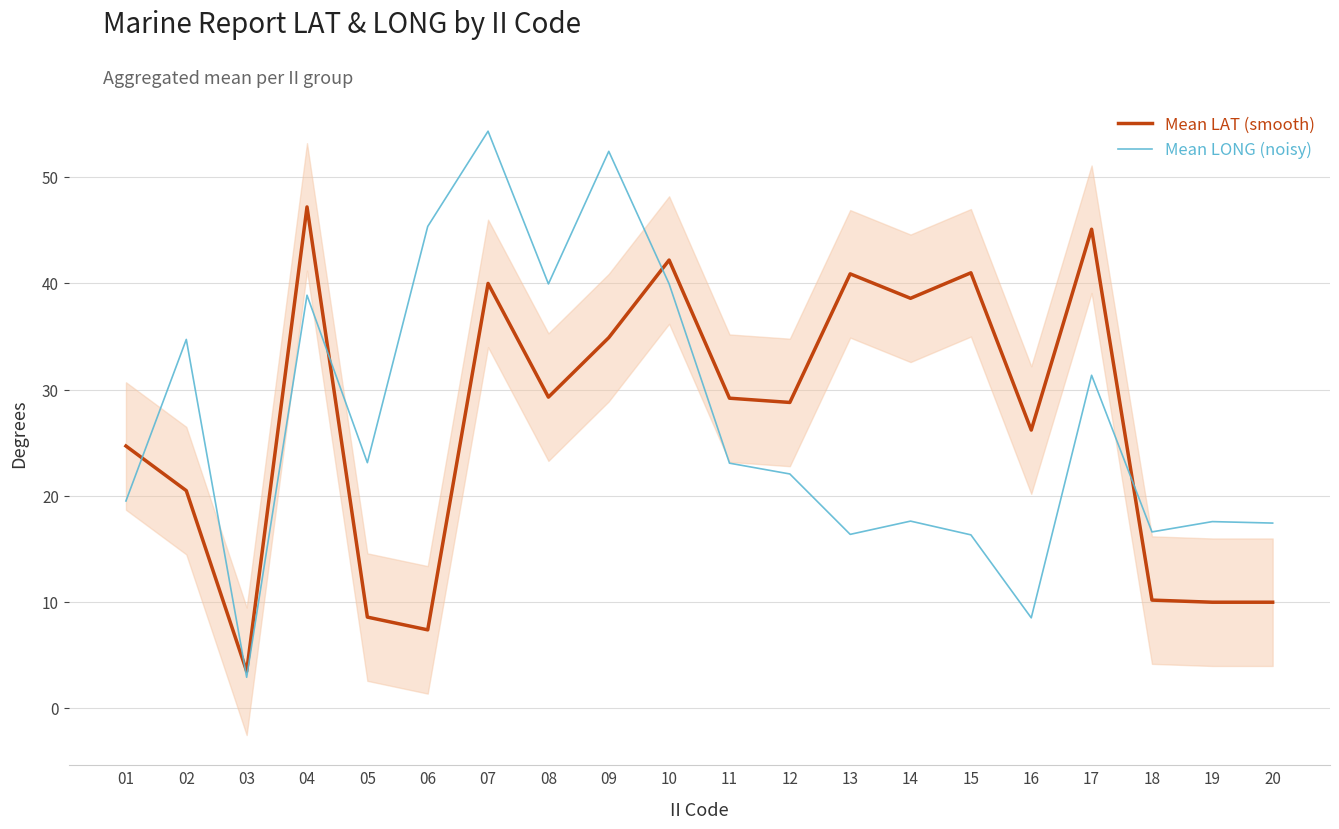

Where does the Mean LONG (noisy) series first go above 23?

02